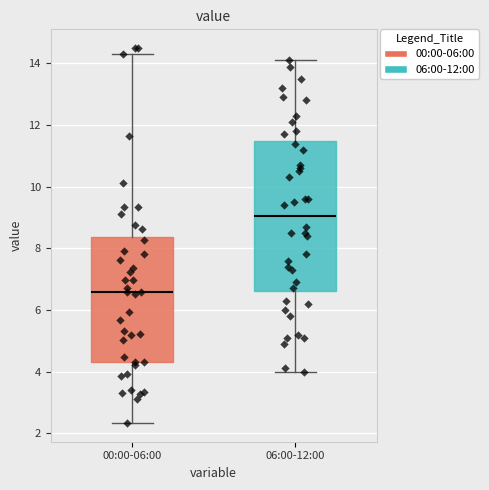

Which box is the tallest, from its lower edge to its upper edge?

06:00-12:00